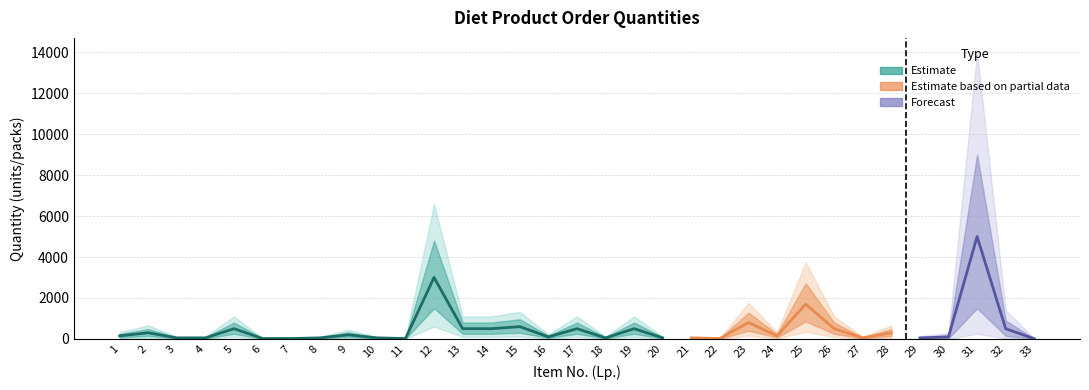

What is the difference between the second highest and second lowest values?

2980